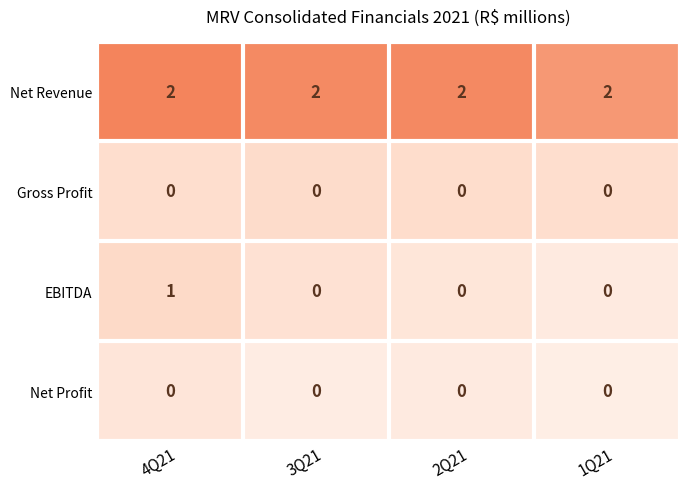

Is the value of Gross Profit at 2Q21 greater than the value of EBITDA at 4Q21?

No